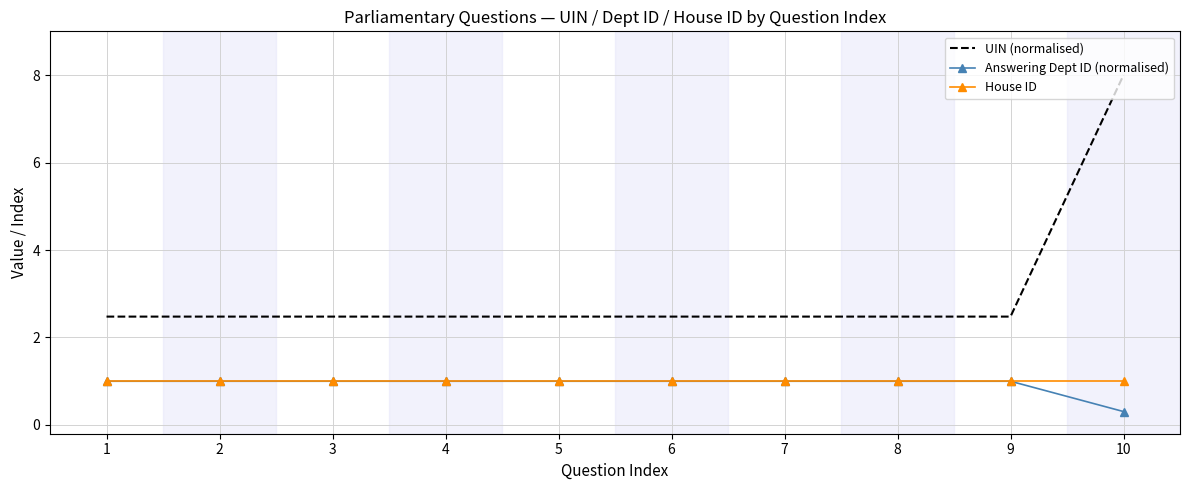

Reading left to right, list all the values displayed in this chart.

UIN (normalised): 1=2.5	2=2.5	3=2.5	4=2.5	5=2.5	6=2.5	7=2.5	8=2.5	9=2.5	10=8.0
Answering Dept ID (normalised): 1=1.0	2=1.0	3=1.0	4=1.0	5=1.0	6=1.0	7=1.0	8=1.0	9=1.0	10=0.3
House ID: 1=1.0	2=1.0	3=1.0	4=1.0	5=1.0	6=1.0	7=1.0	8=1.0	9=1.0	10=1.0